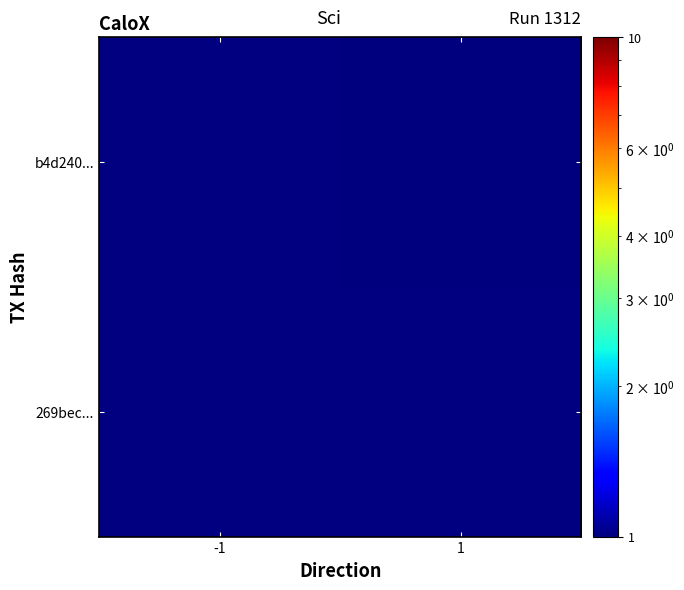

At which label does 269bec... reach its minimum?

-1